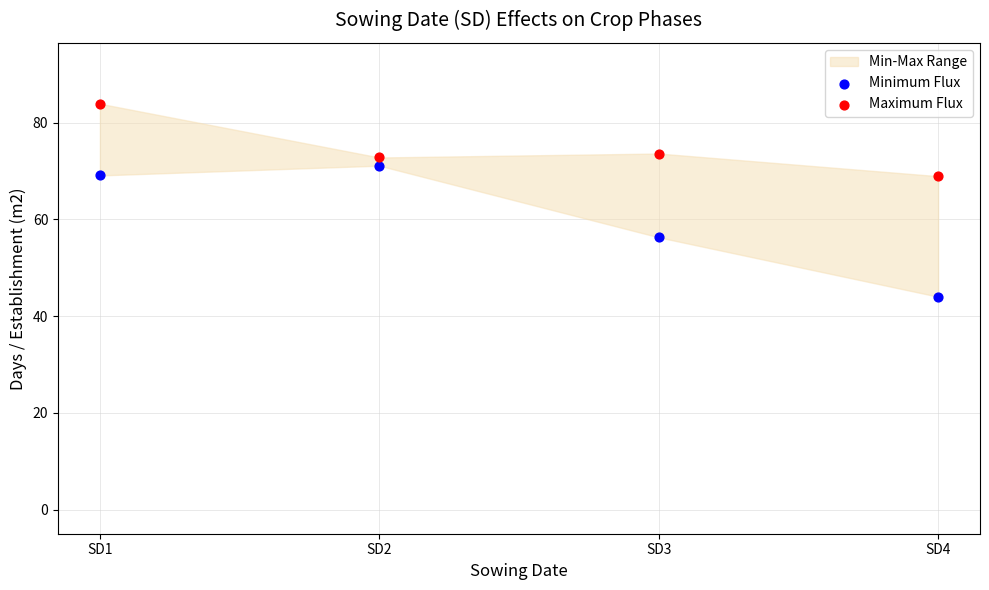

Which series has the widest spread of Y values?

Minimum Flux